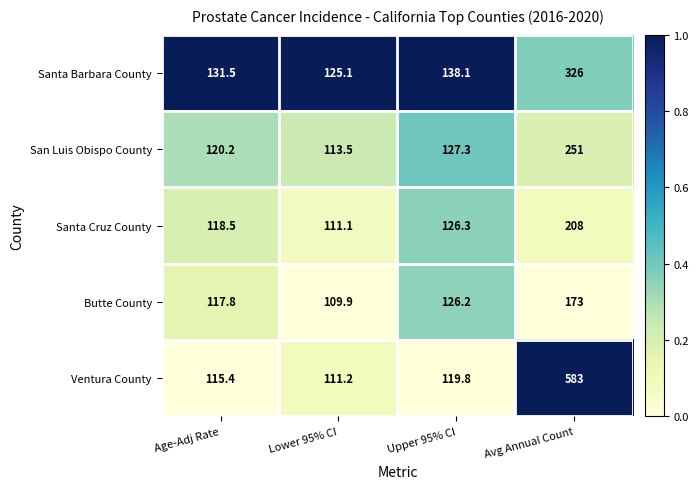

What is the difference between the Ventura County values at Age-Adj Rate and Avg Annual Count?

467.6